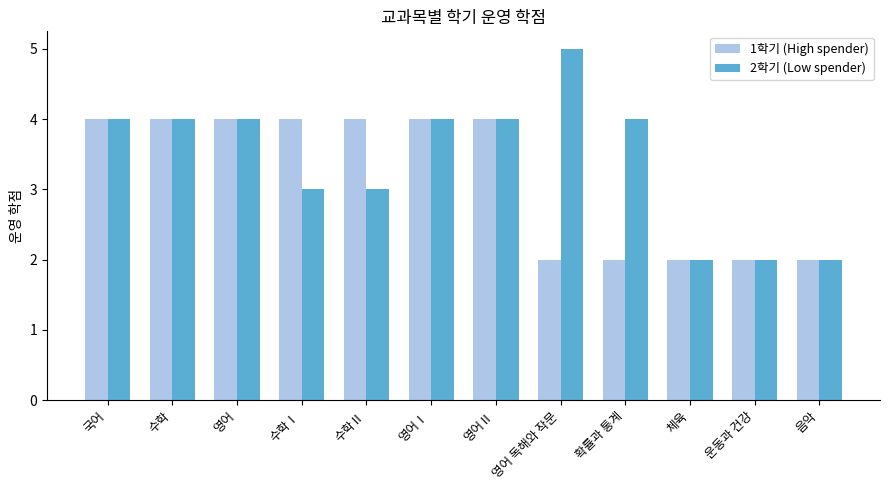

At how many categories does at least one series exceed 3?

9